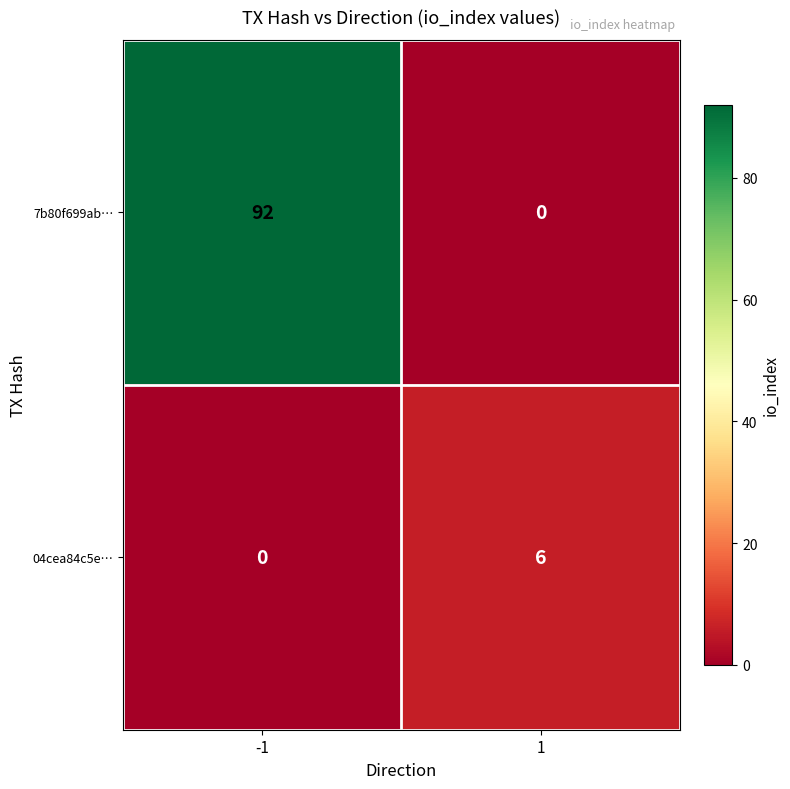

What is the sum of all 04cea84c5e… values?

6